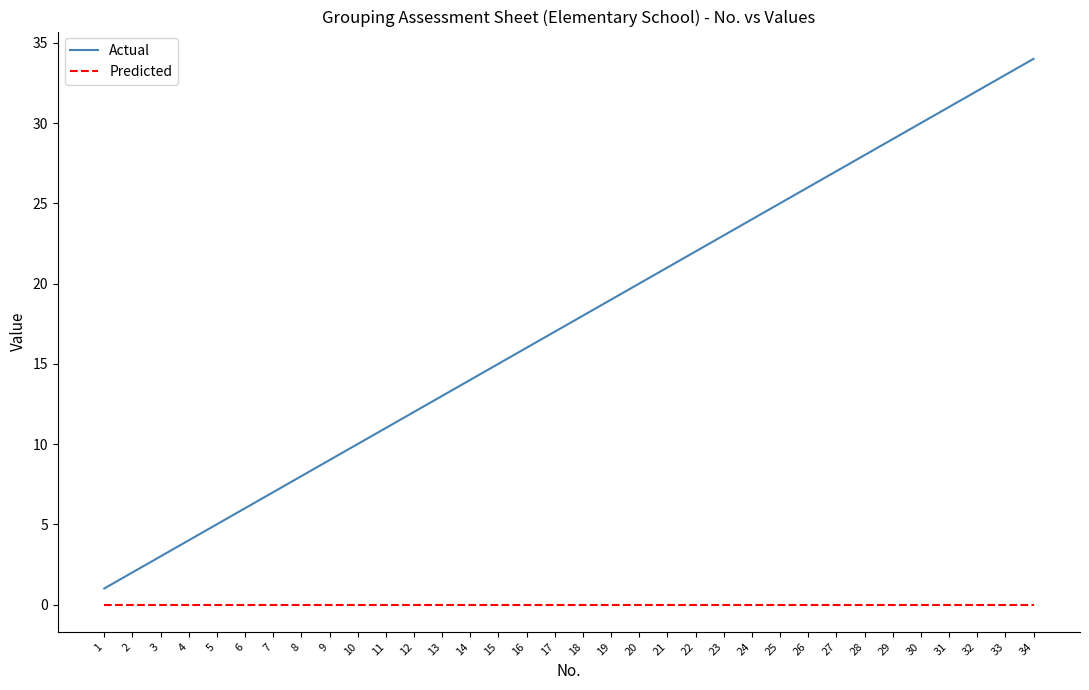

Reading left to right, what are all the values shown in this chart?

Actual: 1	2	3	4	5	6	7	8	9	10	11	12	13	14	15	16	17	18	19	20	21	22	23	24	25	26	27	28	29	30	31	32	33	34
Predicted: 0	0	0	0	0	0	0	0	0	0	0	0	0	0	0	0	0	0	0	0	0	0	0	0	0	0	0	0	0	0	0	0	0	0